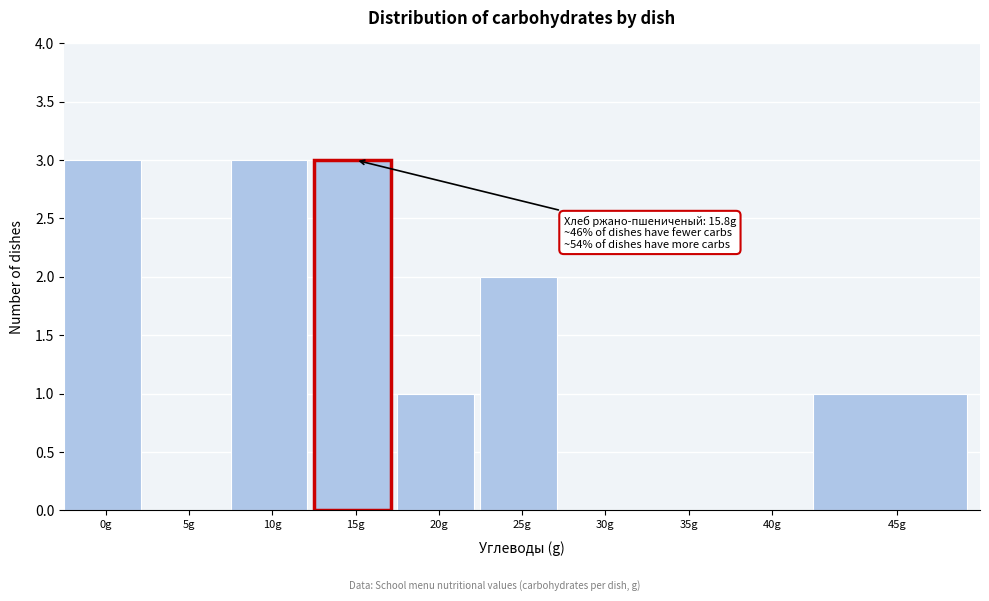

Reading left to right, what are all the values shown in this chart?

0g=3	5g=0	10g=3	15g=3	20g=1	25g=2	30g=0	35g=0	40g=0	45g=1